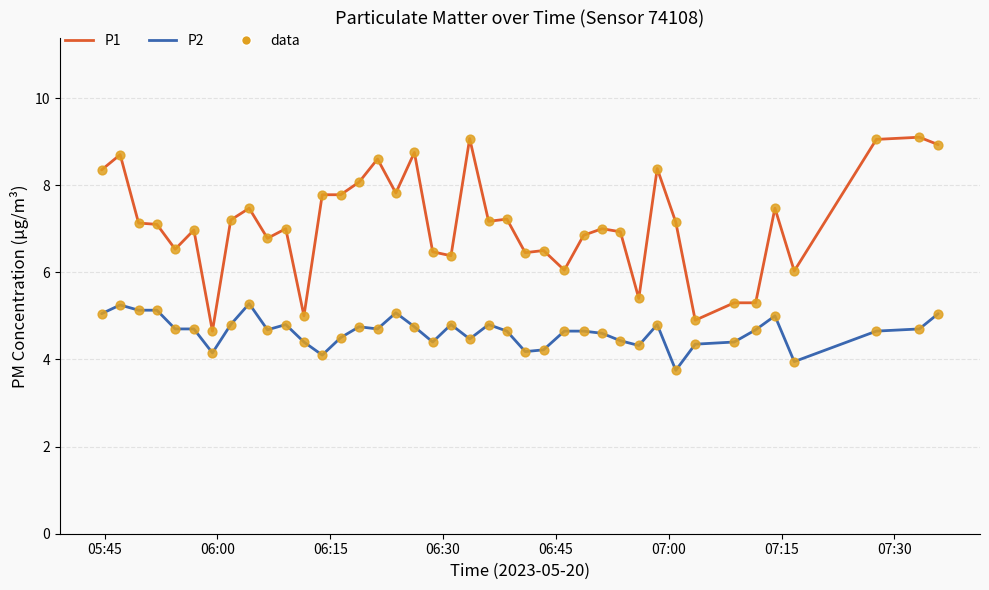

Which series has the largest range (max minus min)?

P1